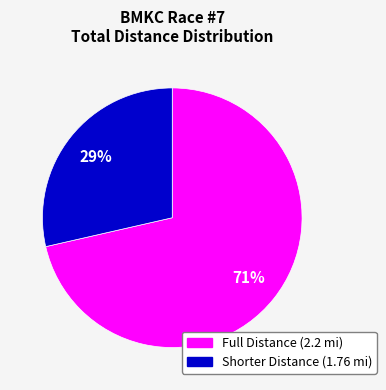

To the nearest percent, what is the average slice percentage?

50%